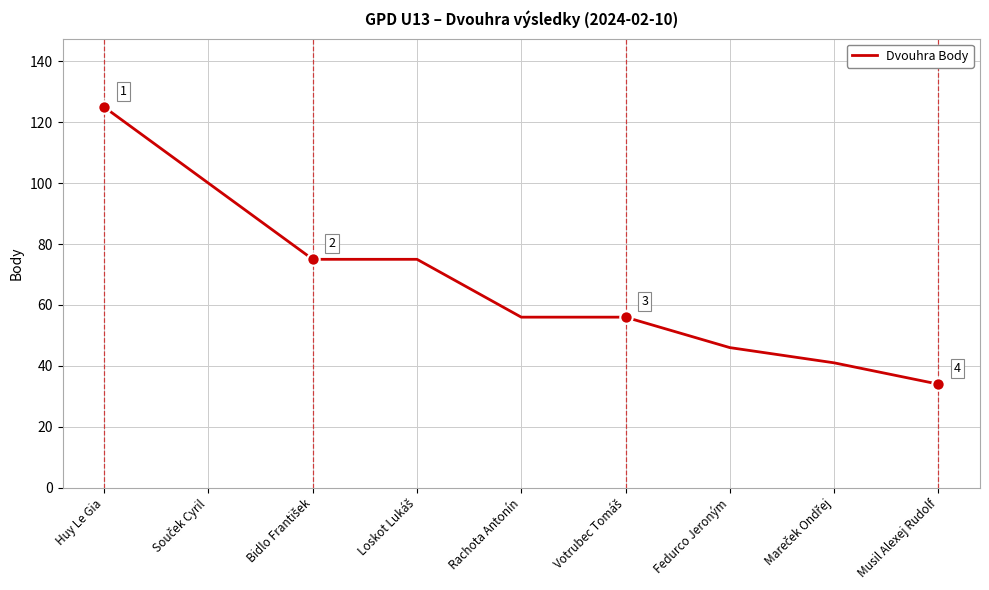

Which has a higher value, Huy Le Gia or Rachota Antonín?

Huy Le Gia